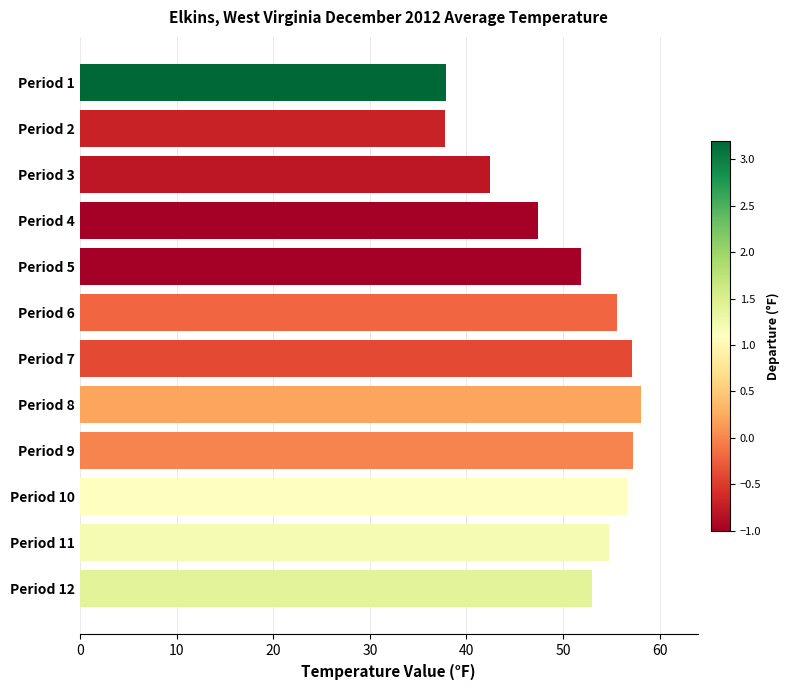

Between Period 1 and Period 4, which is larger?

Period 4